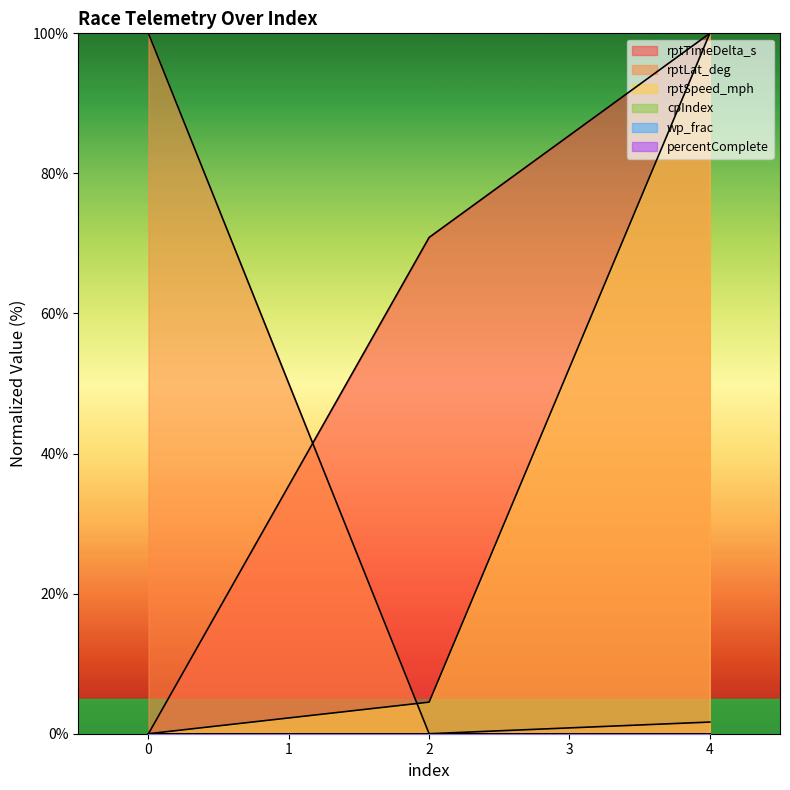

What is the average value of the rptLat_deg series?

33.9